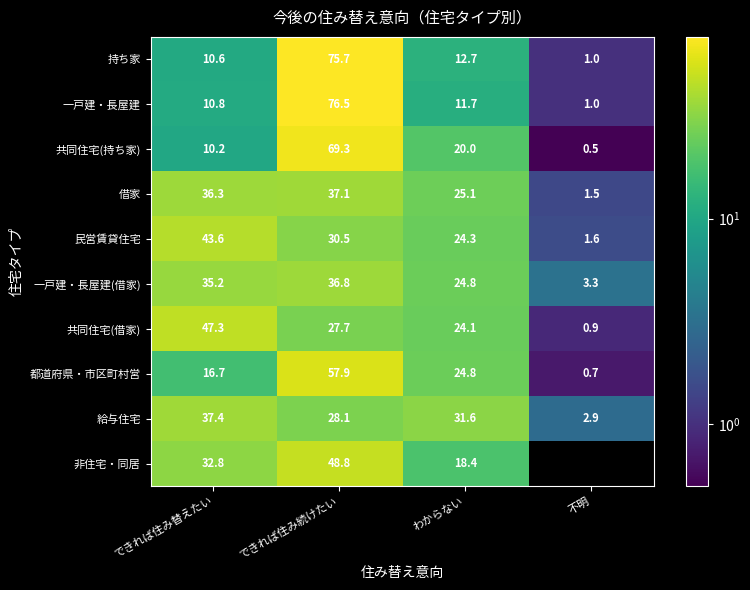

The value of 給与住宅 at できれば住み替えたい is 65.9. True or false?

False